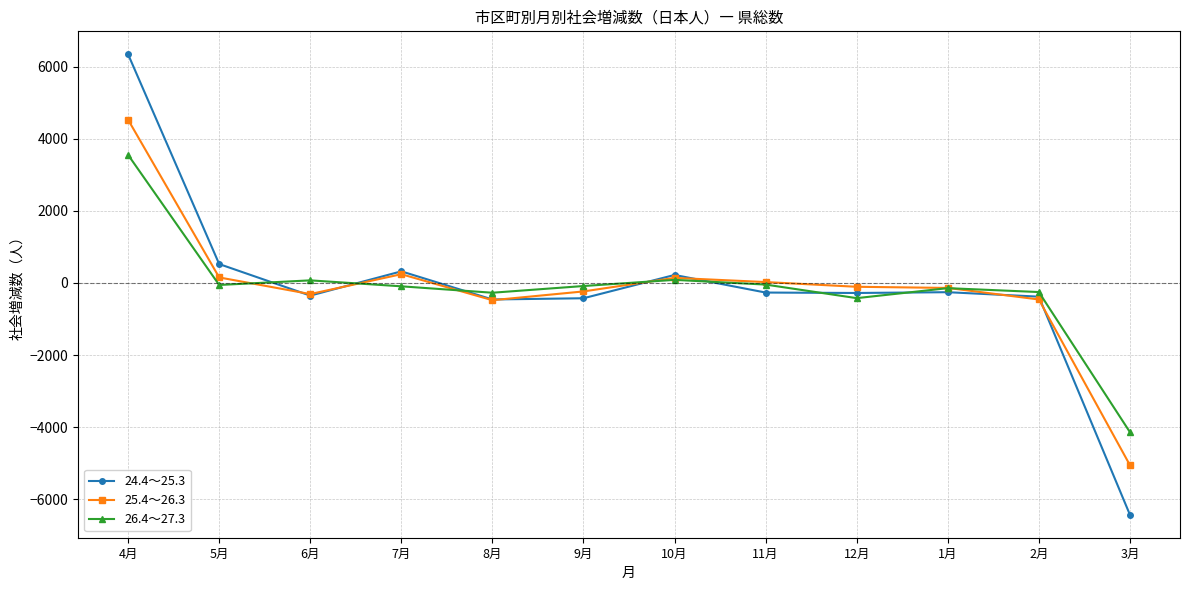

What position from the left is 2月?

11